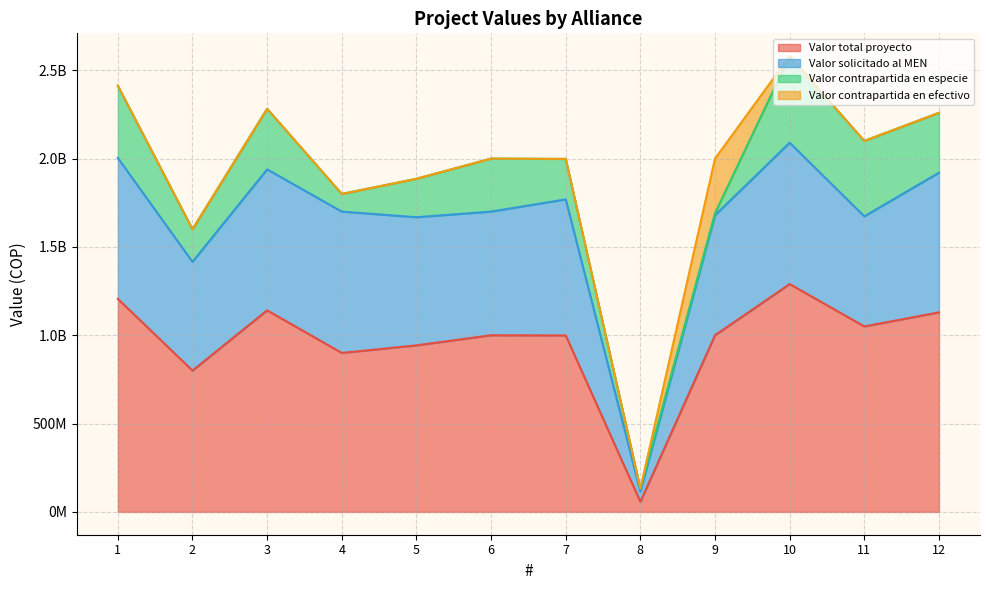

What is the value of the Valor solicitado al MEN point at the 12th from the left?

790685000